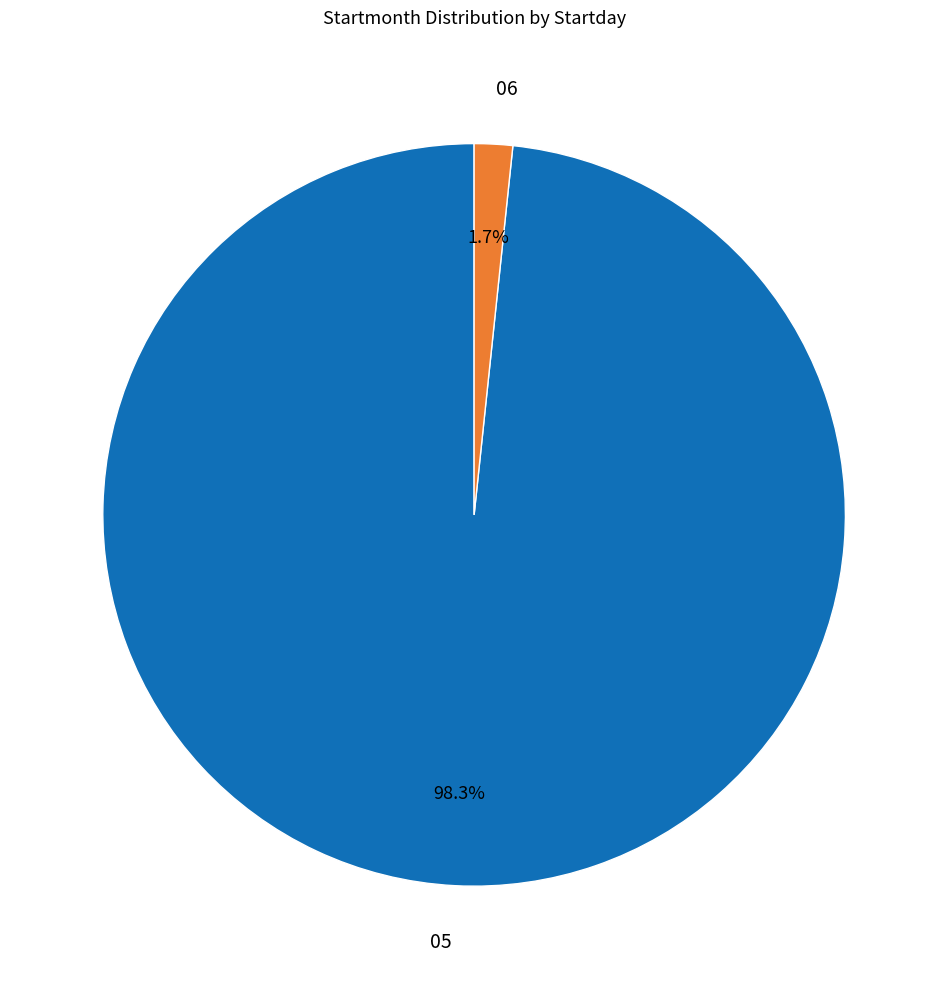

Is it true that 05 is 63% of the pie?

False